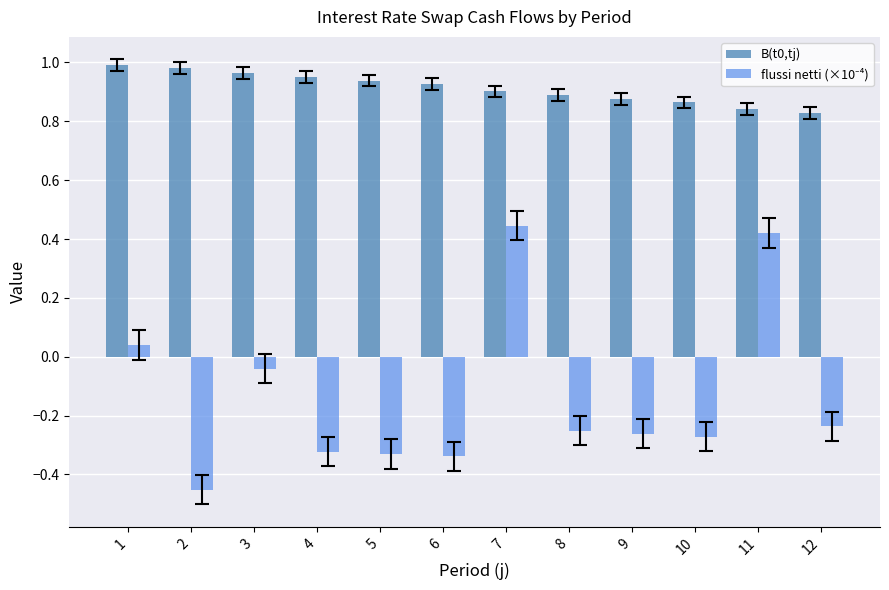

The value of B(t0,tj) at 8 is 0.9. True or false?

True